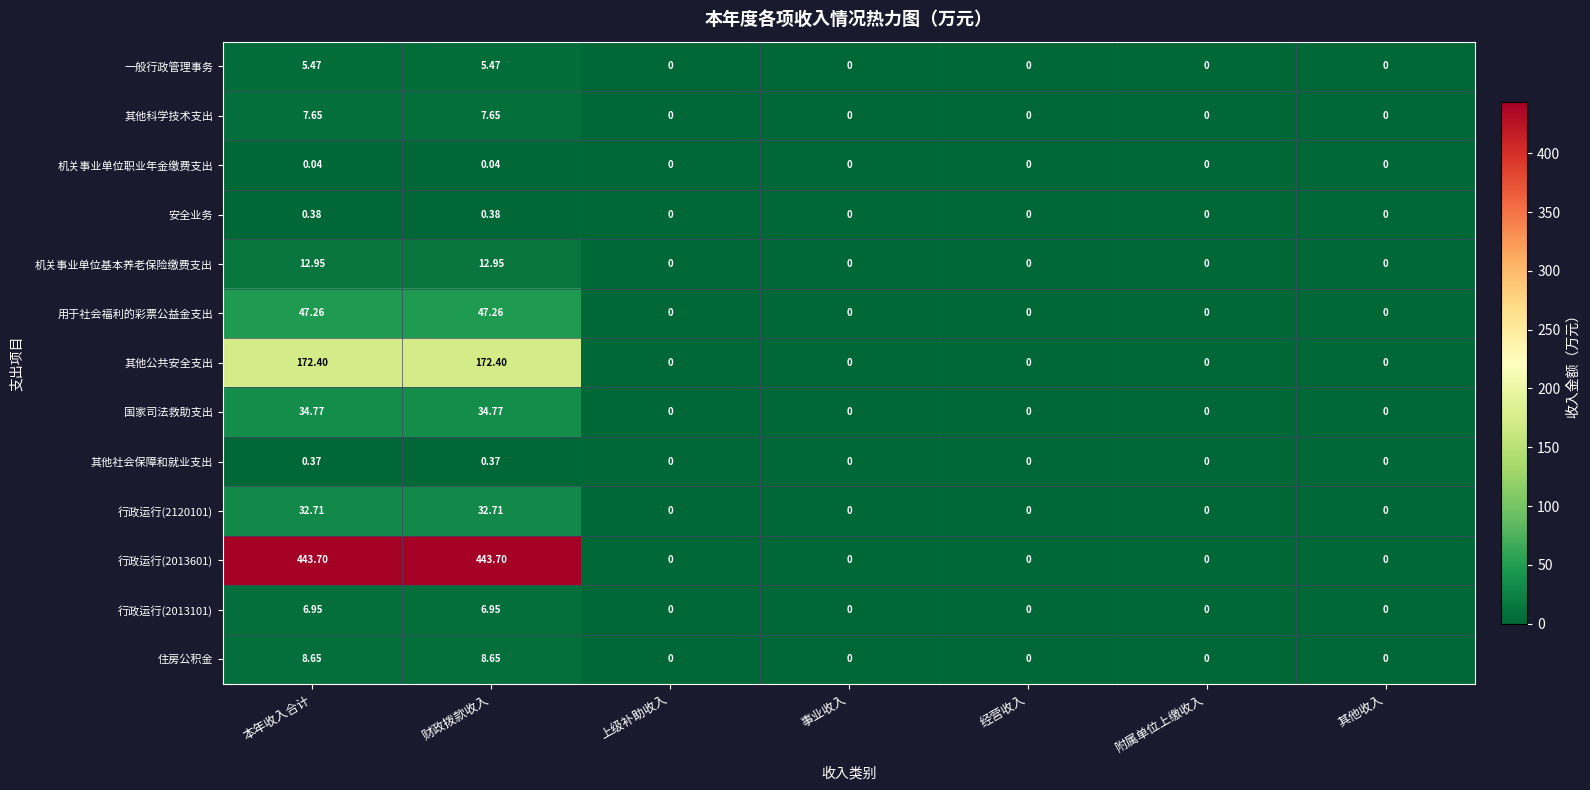

Is the value of 其他公共安全支出 at 上级补助收入 greater than the value of 安全业务 at 本年收入合计?

No